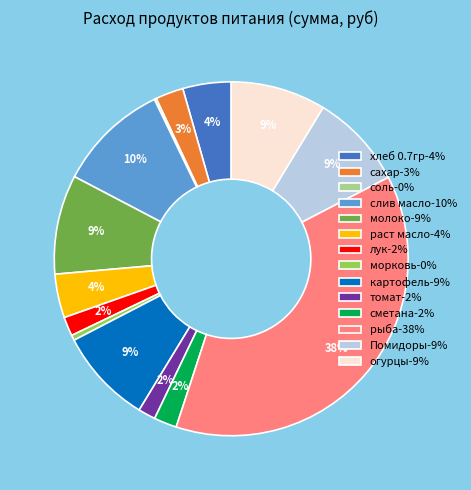

Does раст масло represent more than half of the total?

No